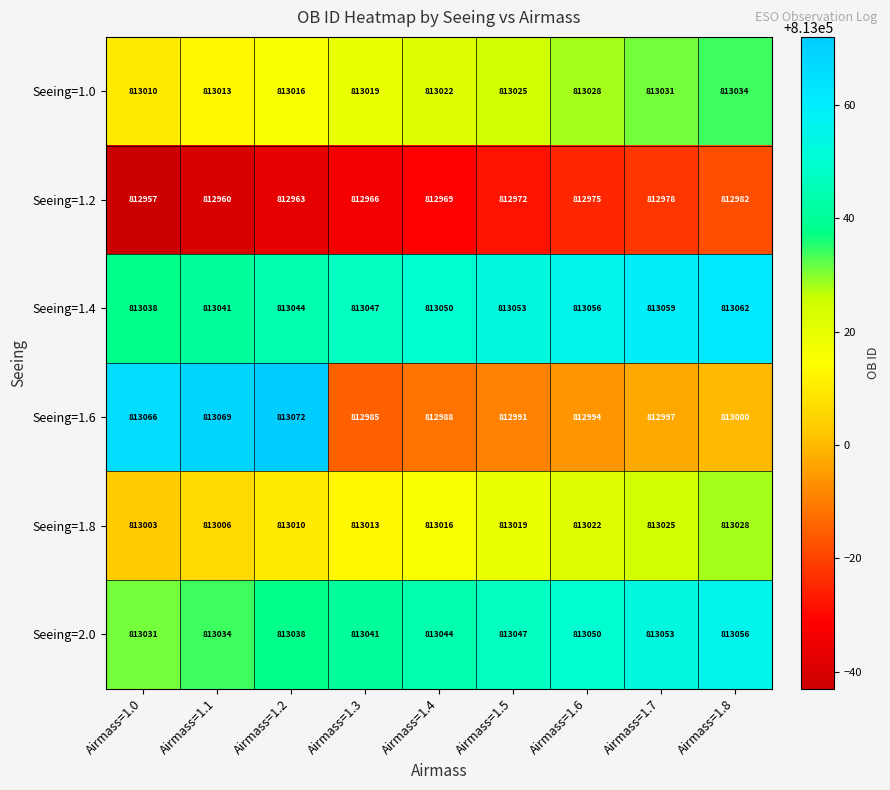

Which series has the largest total across all categories?

Seeing=1.4